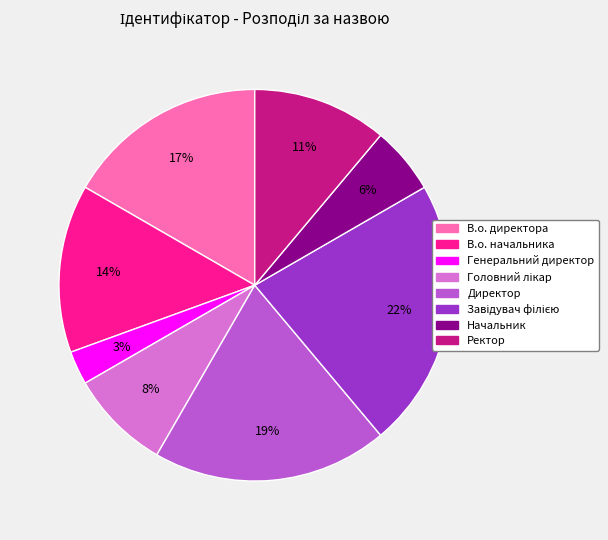

To the nearest percent, what percentage of the pie is В.о. начальника?

14%